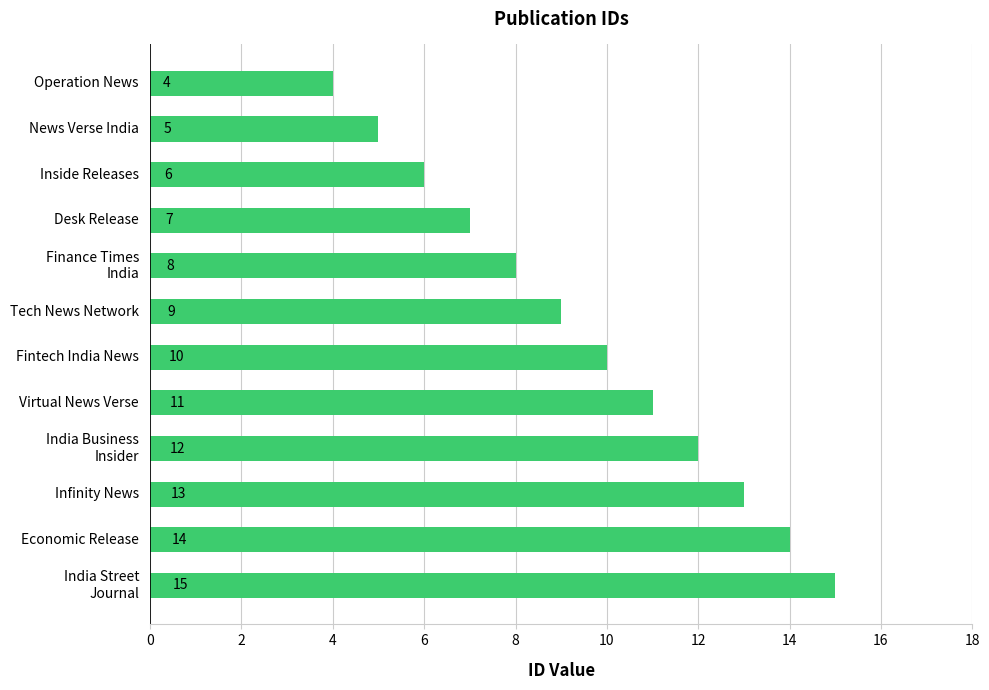

The chart shows a value of 4 at Fintech India News. True or false?

False